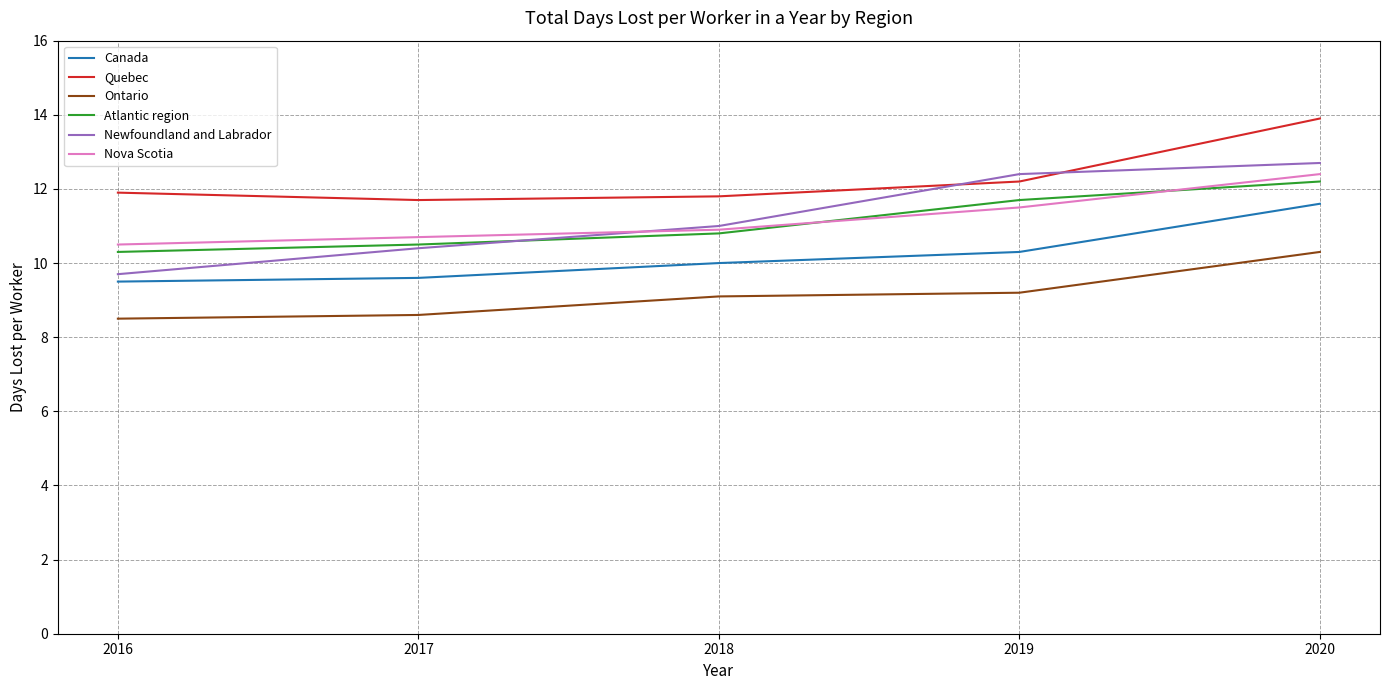

The Quebec series shows 6.5 at 2016. True or false?

False